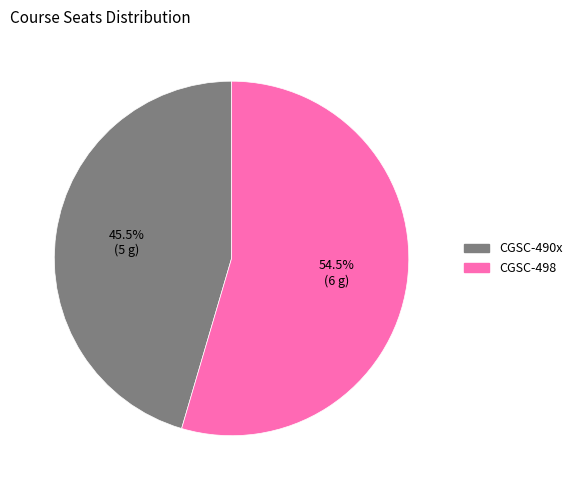

To the nearest percent, what is the difference between the largest and smallest slice percentages?

9%